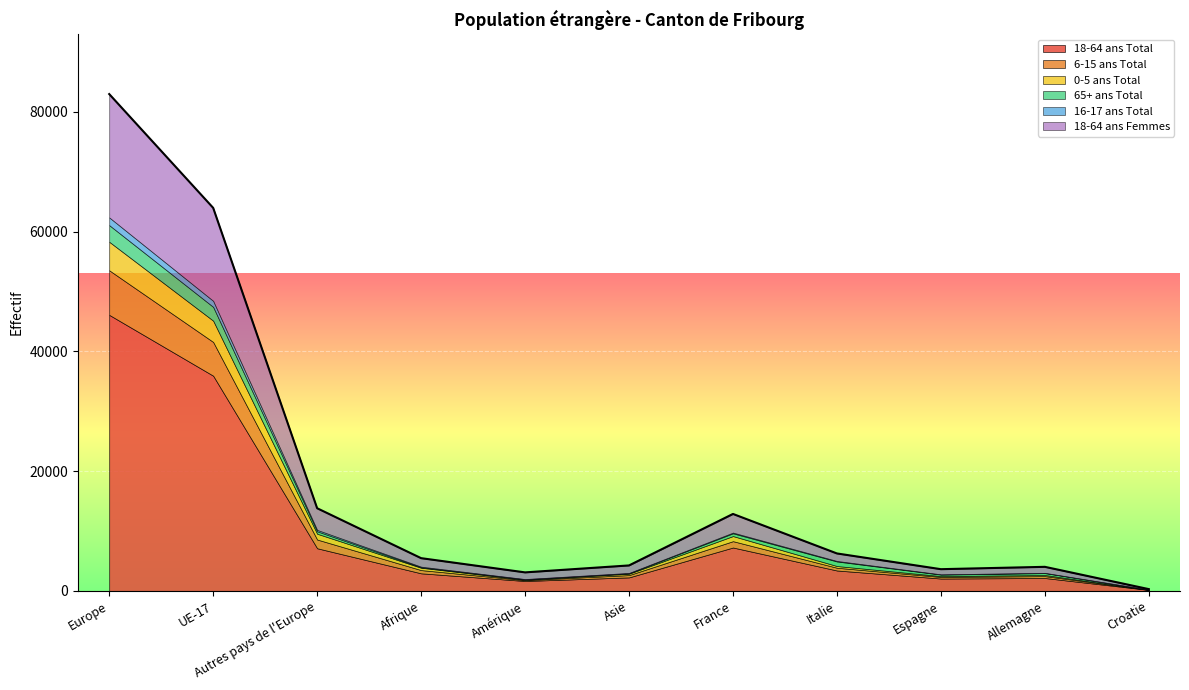

What is the value of the 0-5 ans Total point at the 7th from the left?

852